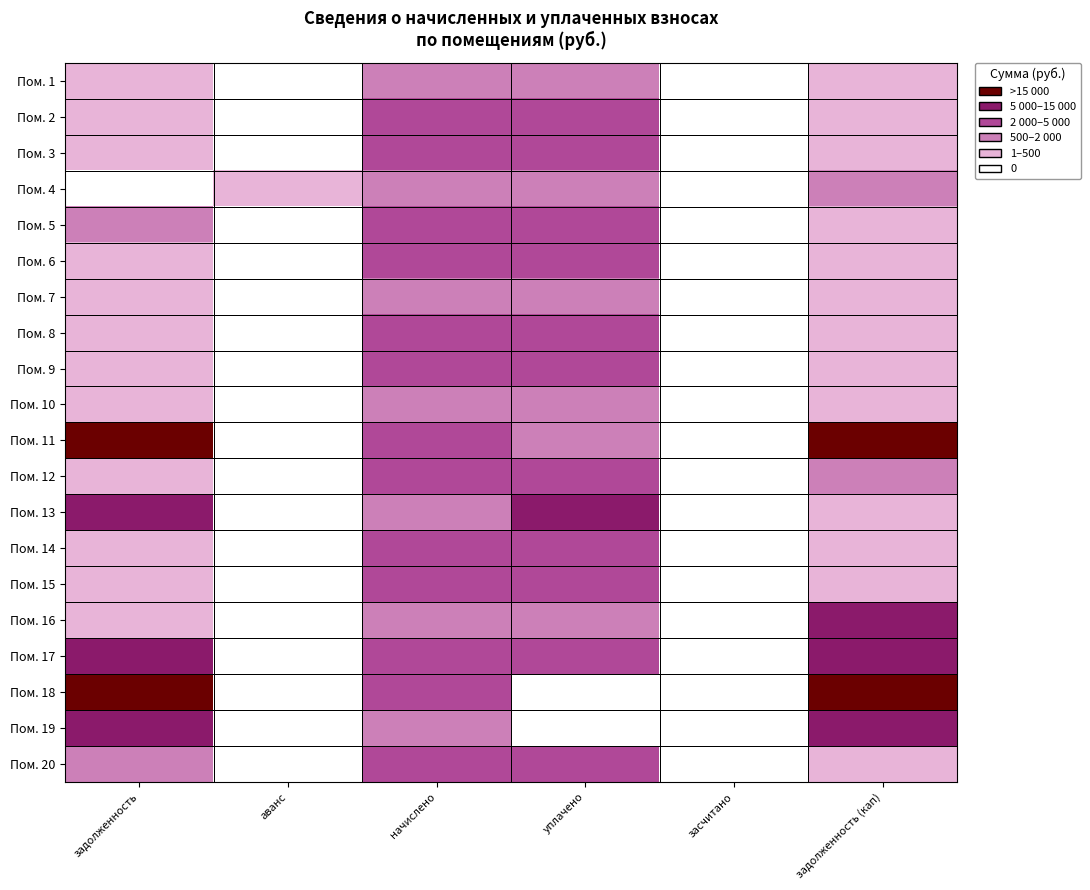

Between засчитано and задолженность (кап), which series saw the biggest shift?

Пом. 11